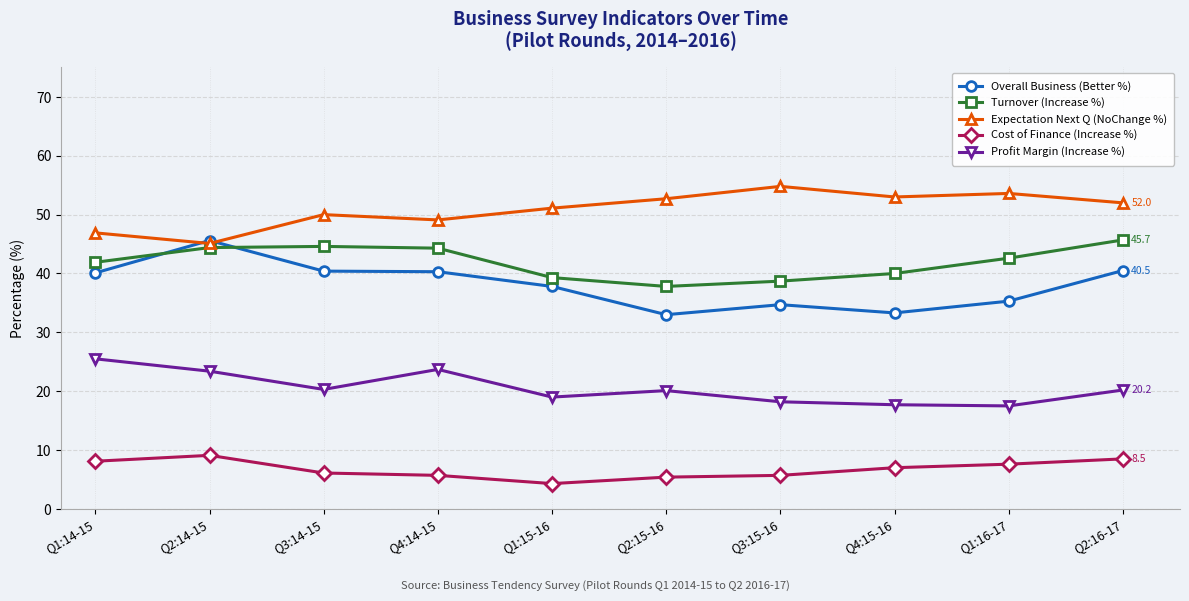

At which category does Profit Margin (Increase %) reach its first local peak?

Q4:14-15